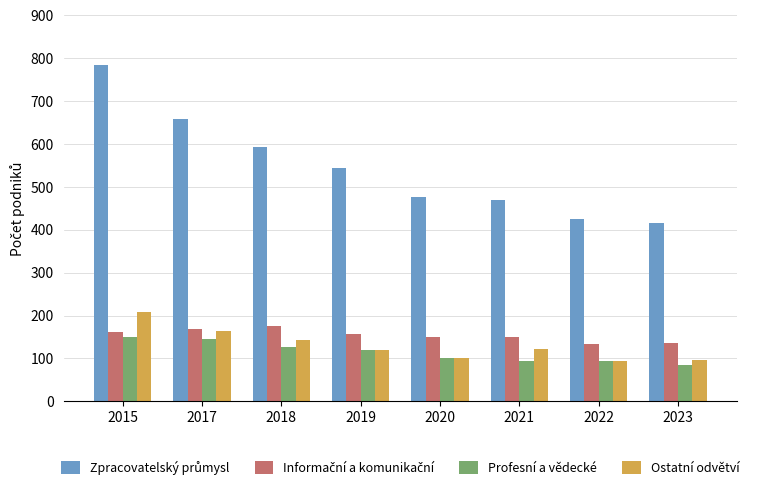

How many bars are there in each group?

4